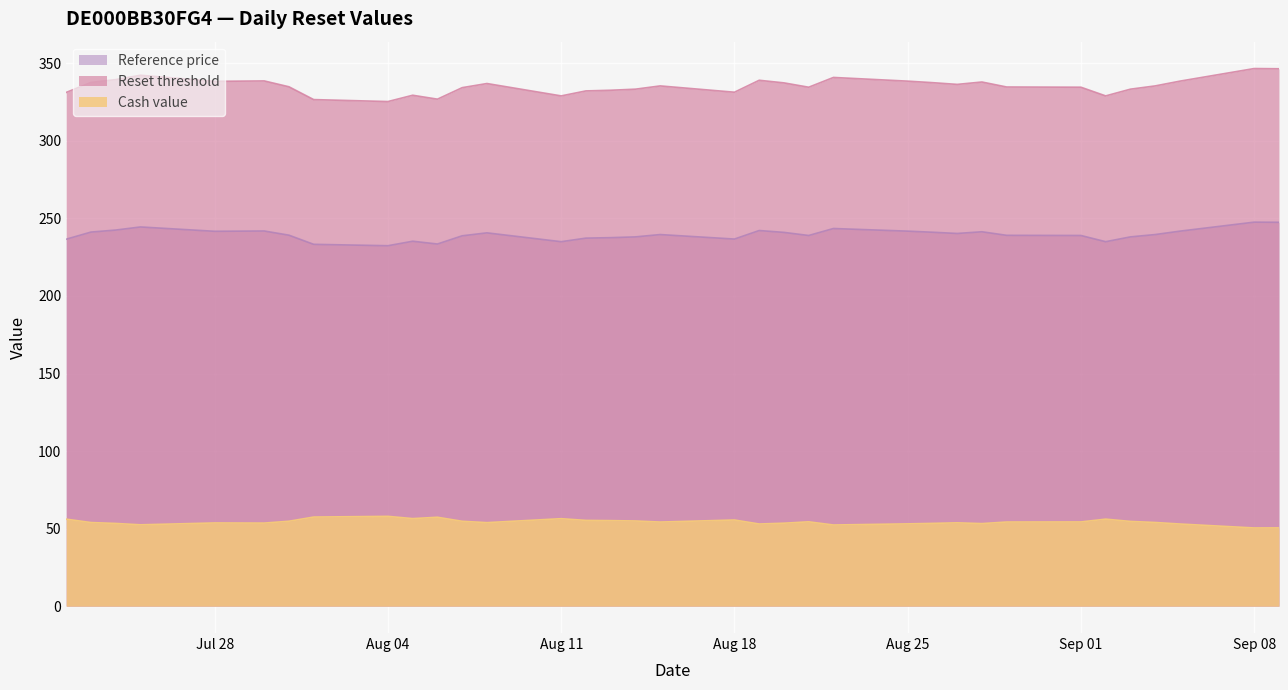

True or false: Reference price and Reset threshold intersect in this chart.

False